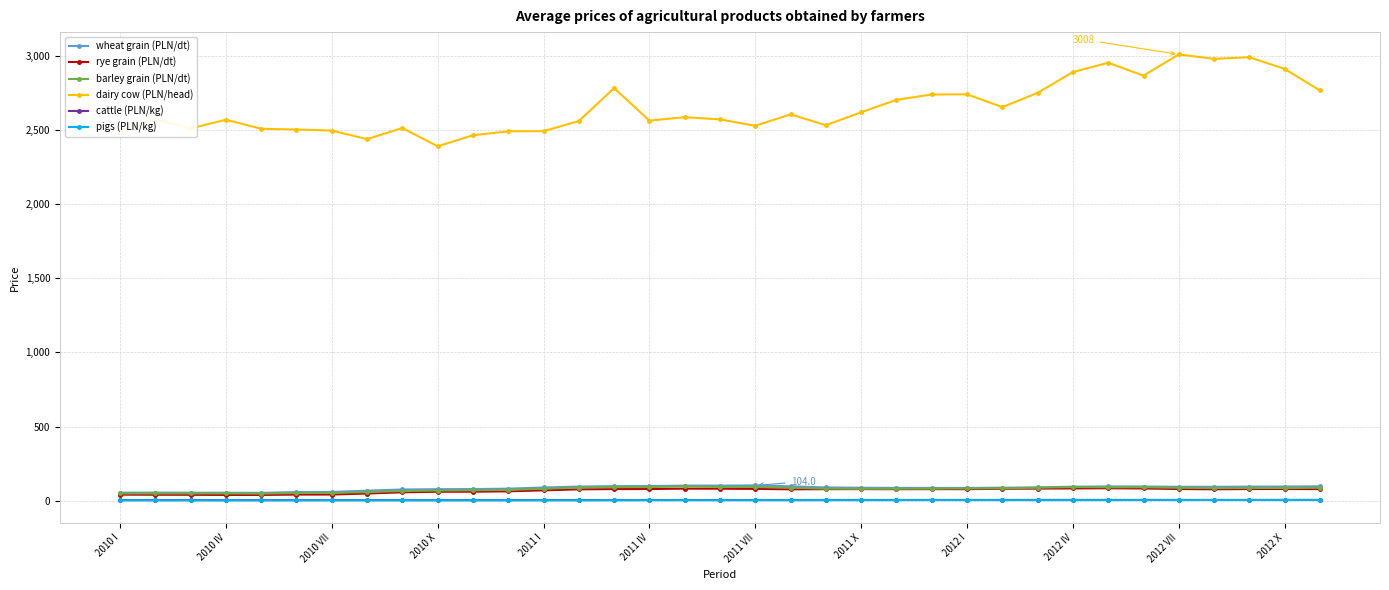

True or false: dairy cow (PLN/head) has more than 1 interior local peaks.

True